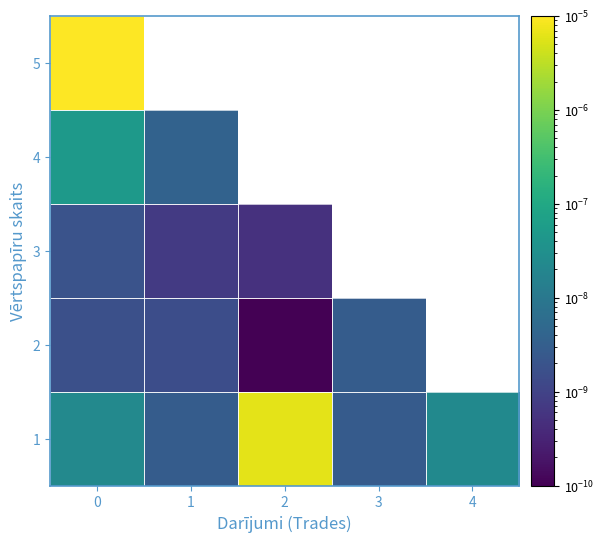

At how many categories does at least one series exceed 0?

5